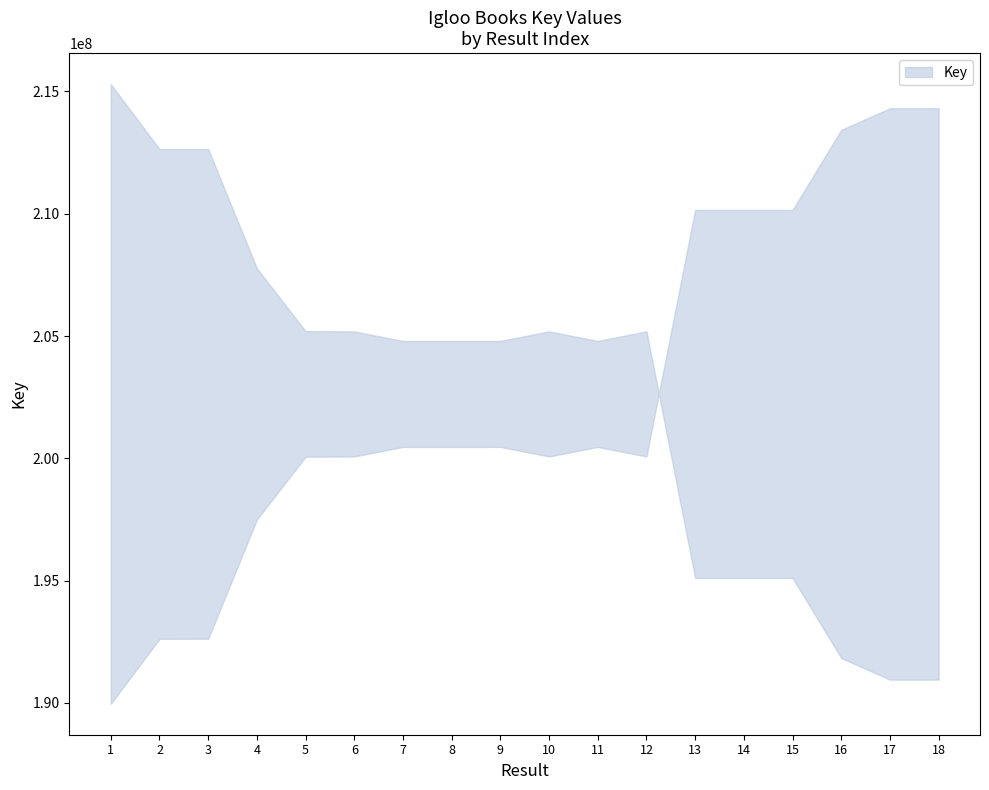

How many categories are shown in the chart?

18